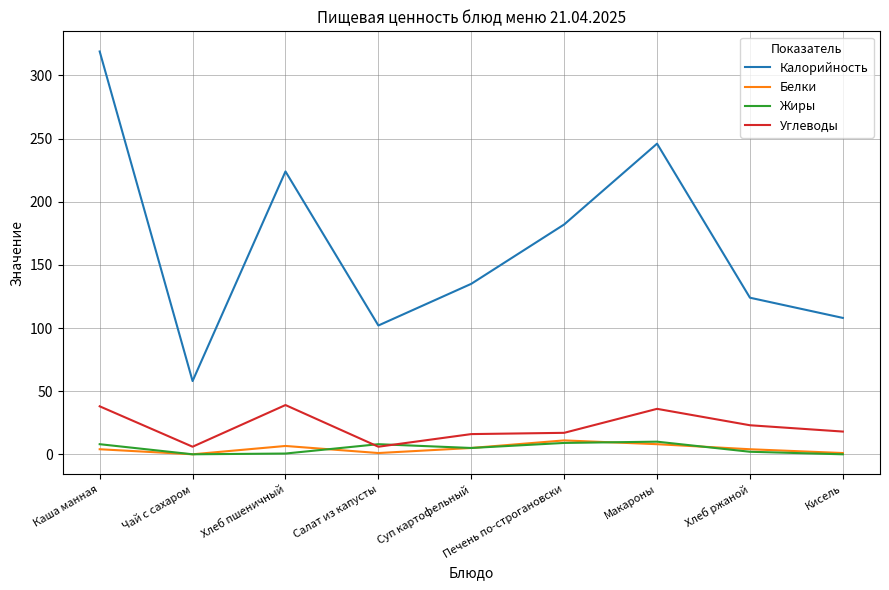

Which series has the largest range (max minus min)?

Калорийность